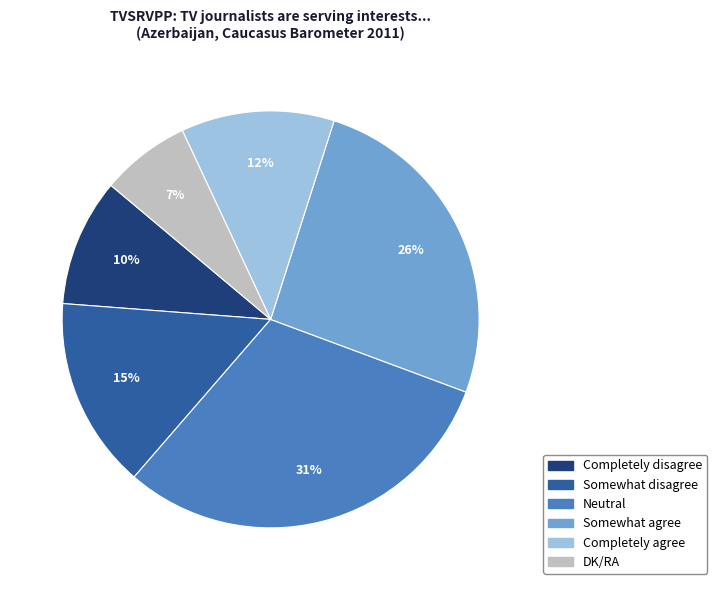

What is the ratio of the value at Somewhat agree to the value at DK/RA?

3.7